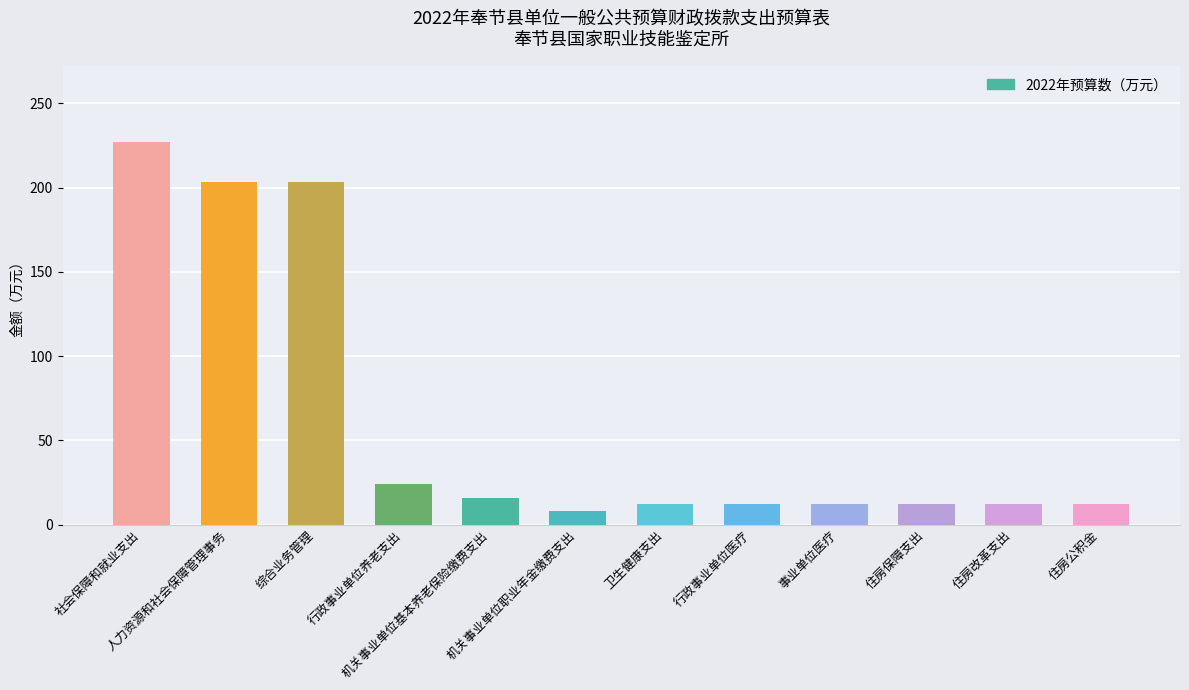

What is the sum of all values?

752.7